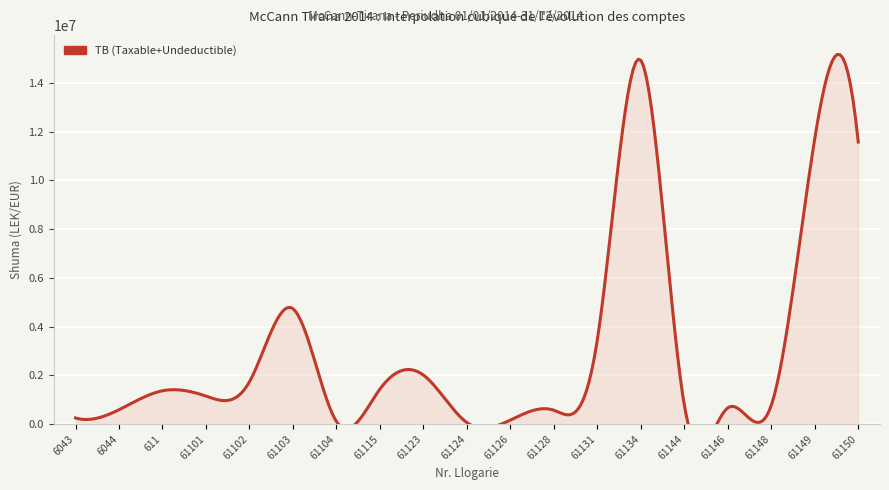

Where does the data first go above 1149043?

611